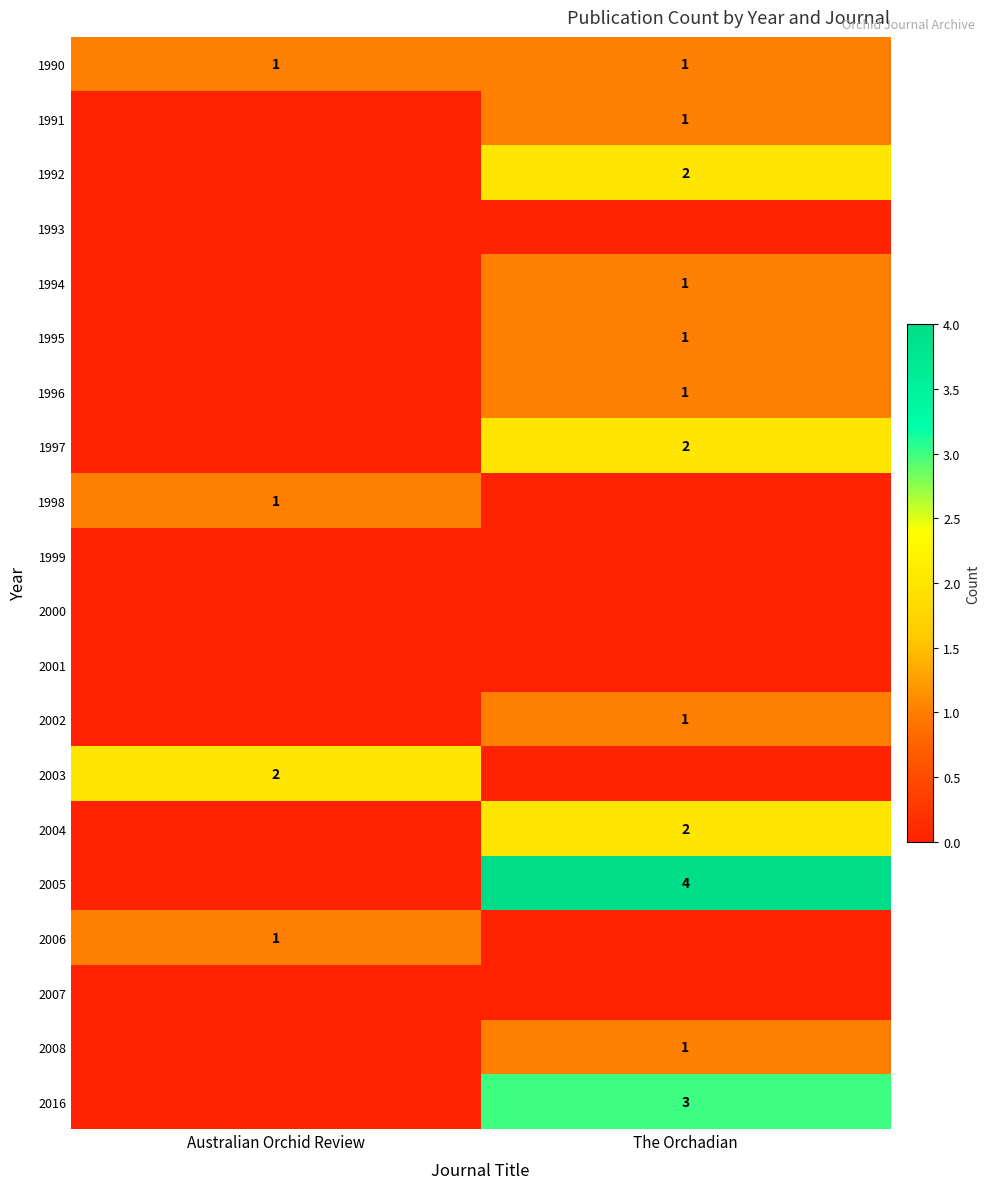

The 2003 series shows 2 at Australian Orchid Review. True or false?

True